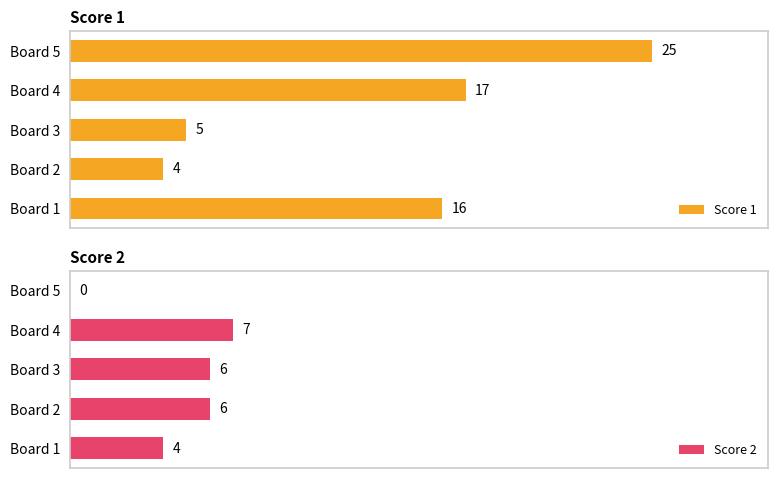

Which series has the largest total across all categories?

Score 1